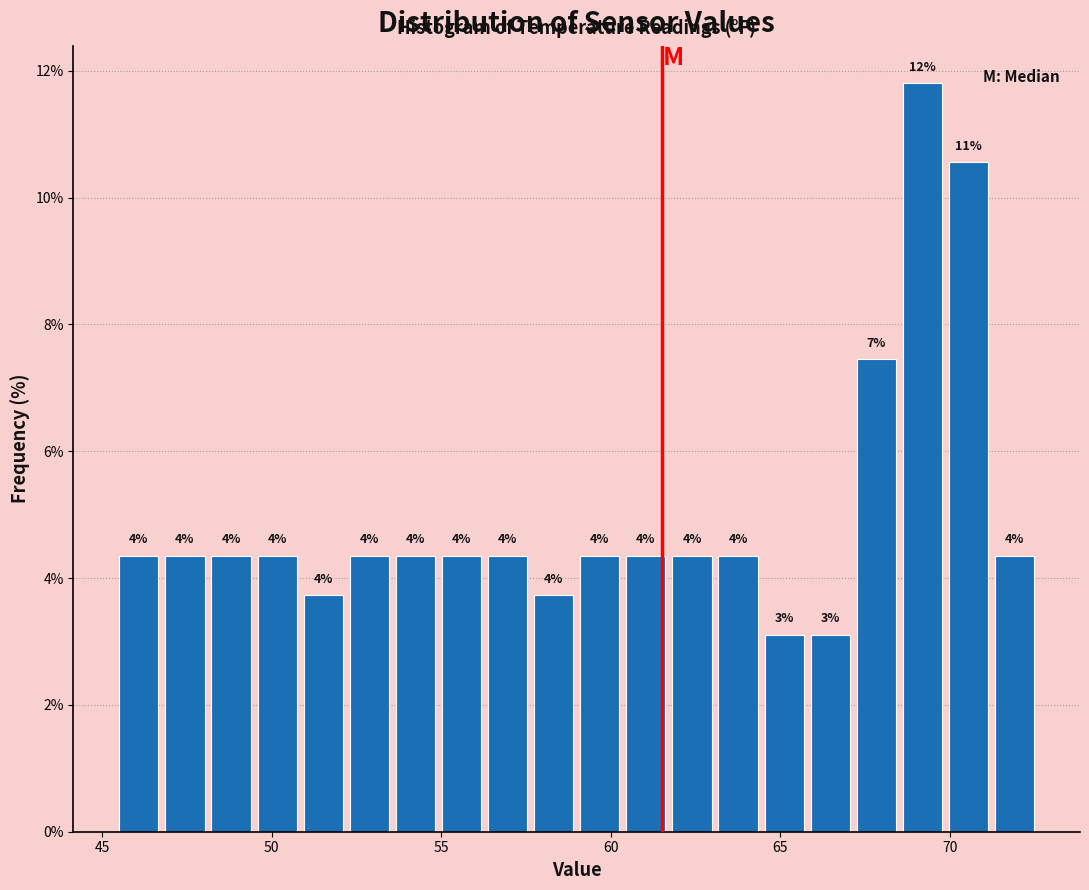

Around what value on the x-axis is the tallest bar? Give the approximate position of its centre, as read against the axis.

69.0